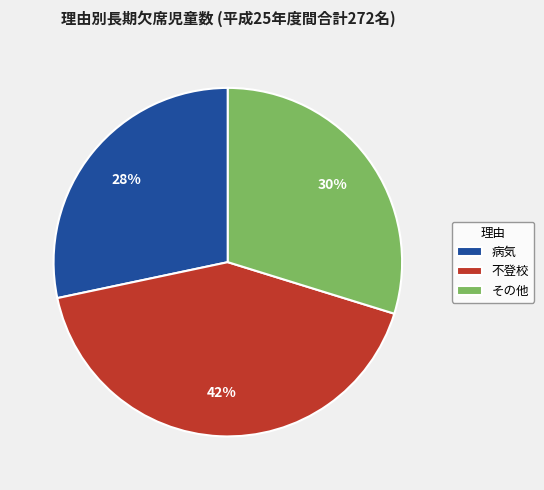

Is there any slice that represents more than half of the pie?

No